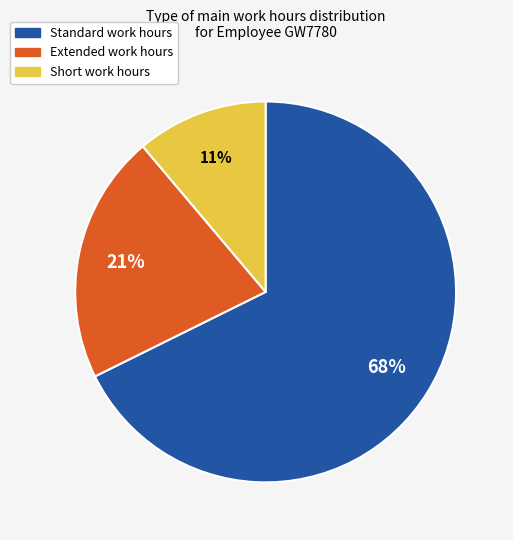

To the nearest percent, what is the difference between the largest and smallest slice percentages?

57%